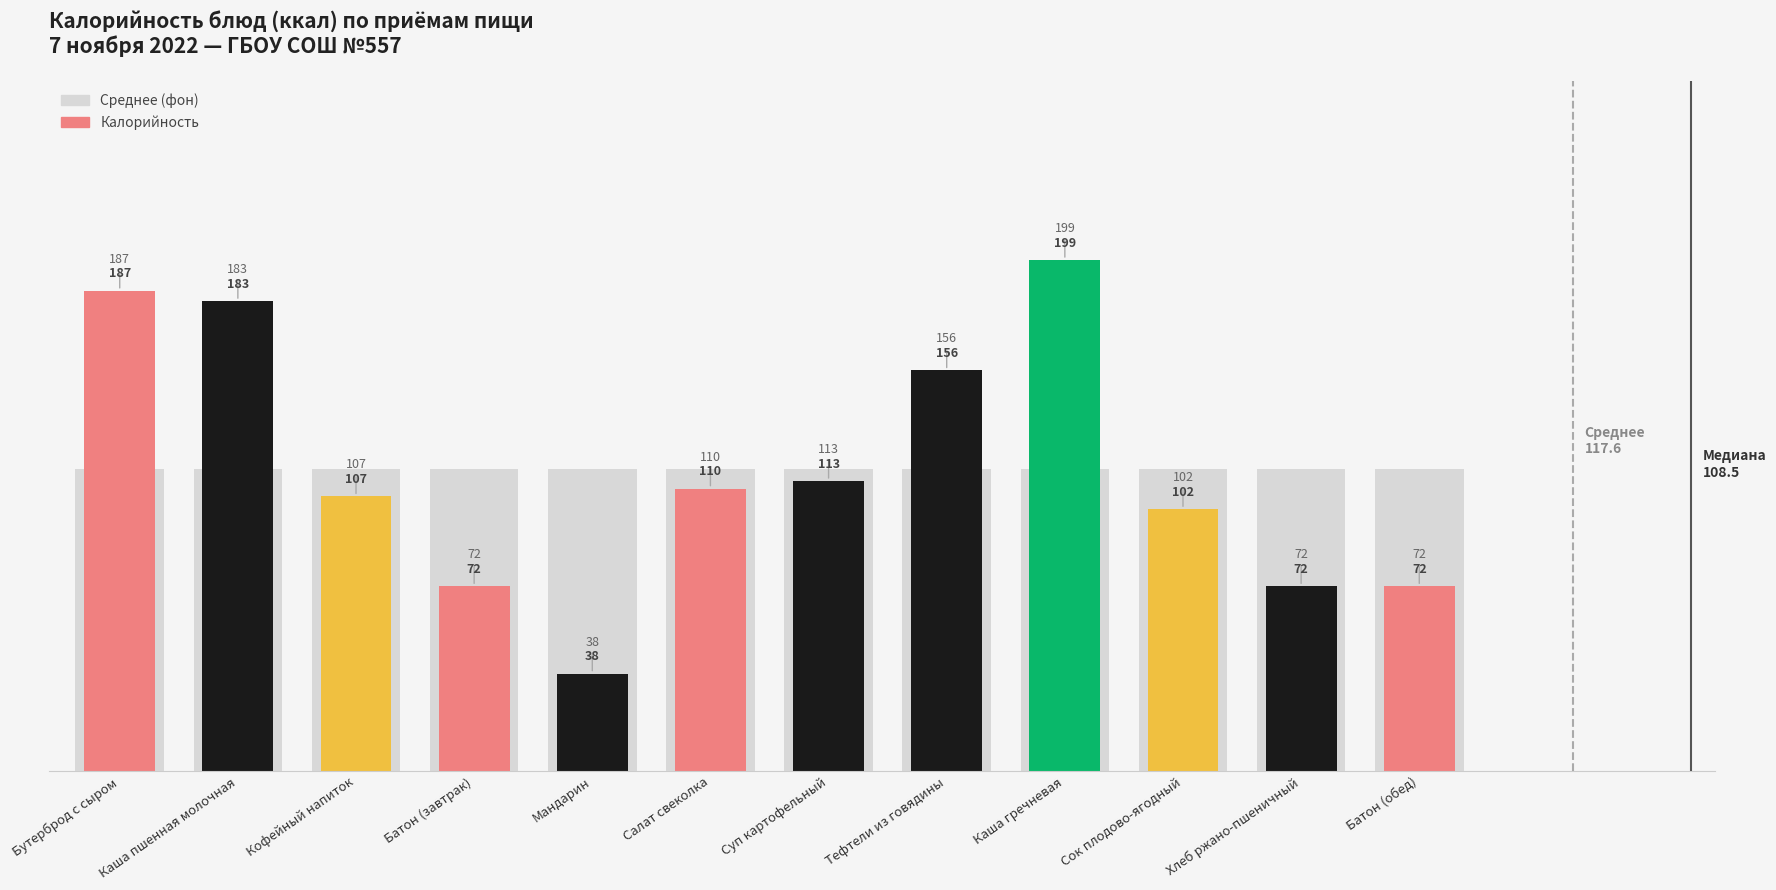

What is the smallest value displayed?

38